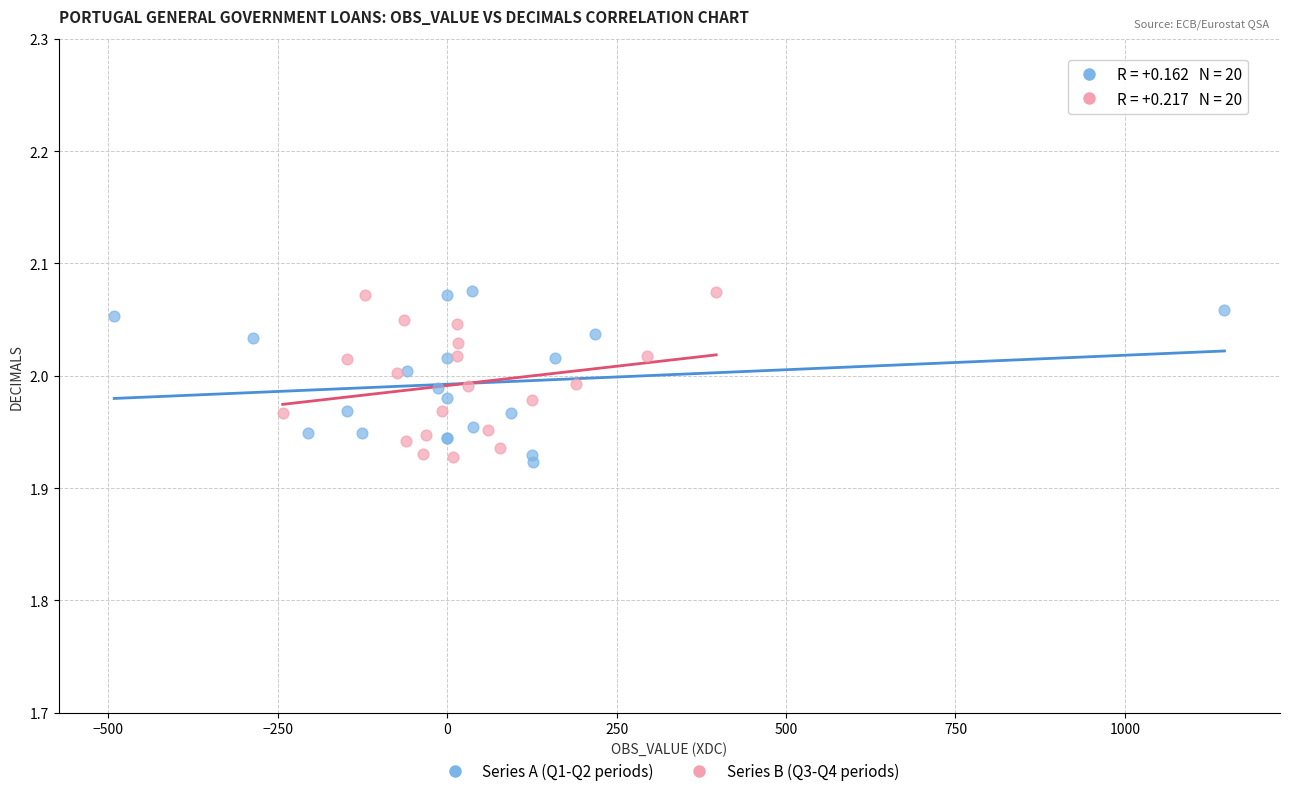

What are all the series names shown in the legend?

Series A (Q1-Q2 periods), Series B (Q3-Q4 periods)